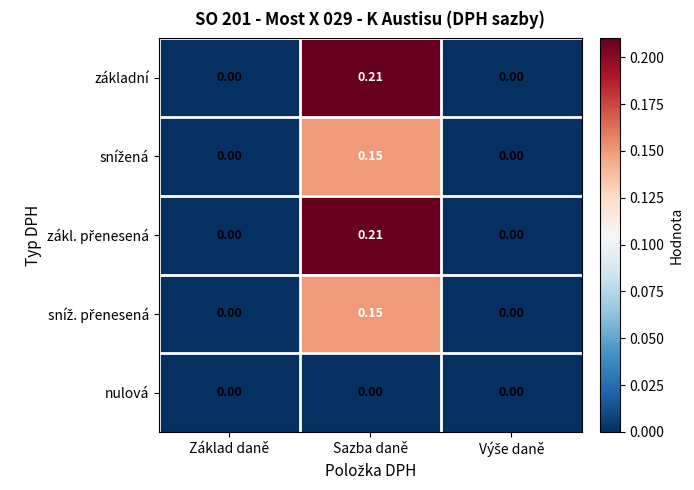

At which category is the sum across all series the highest?

Sazba daně